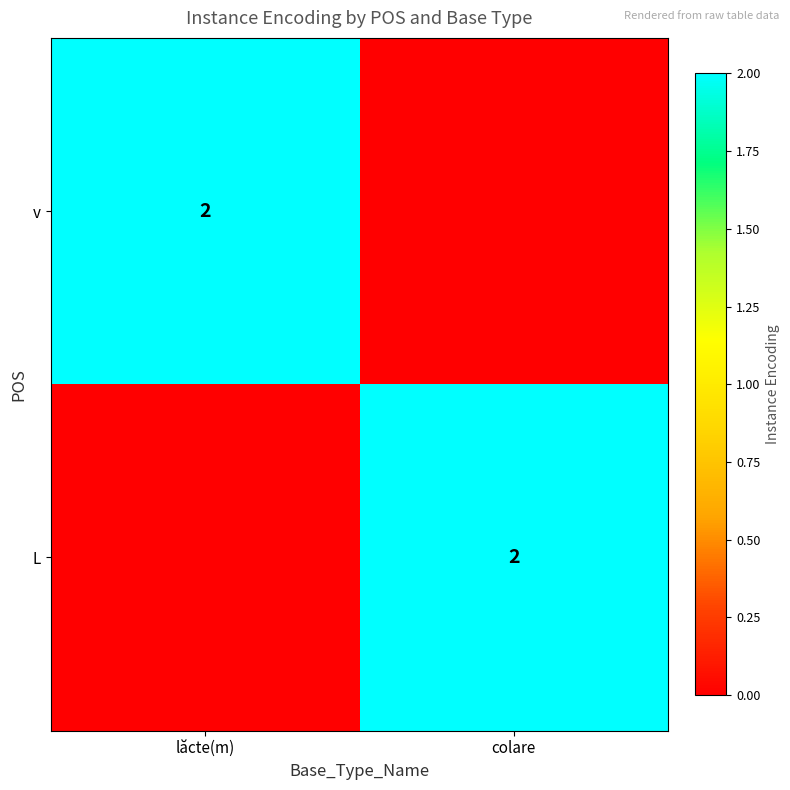

The v series shows 1 at lăcte(m). True or false?

False